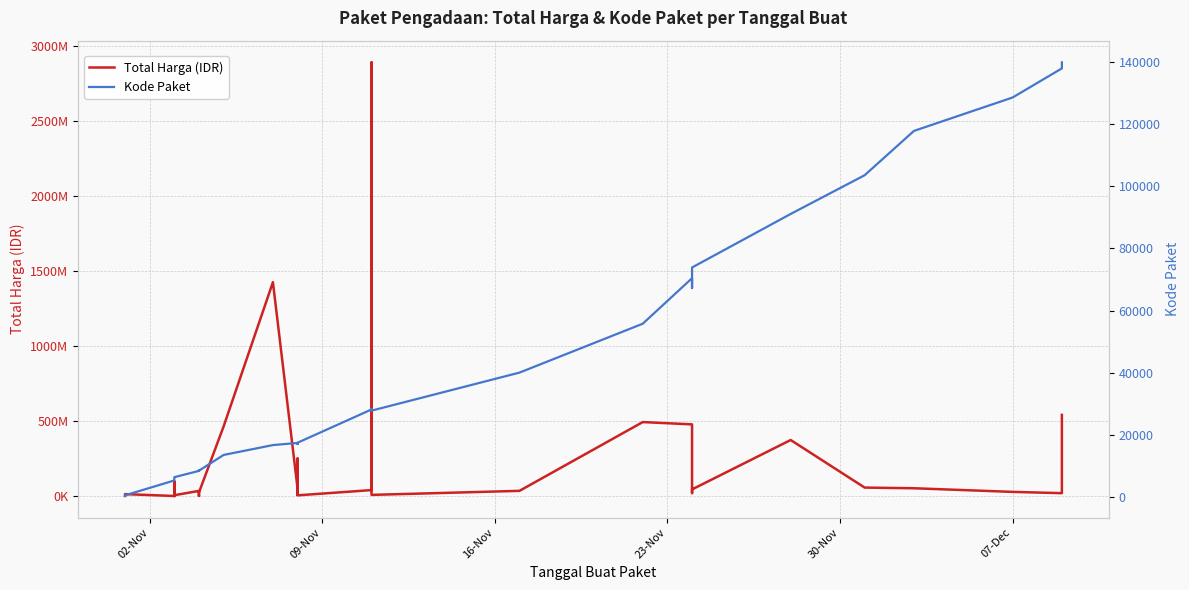

True or false: Total Harga (IDR) has more than 2 points higher than both neighbors.

True